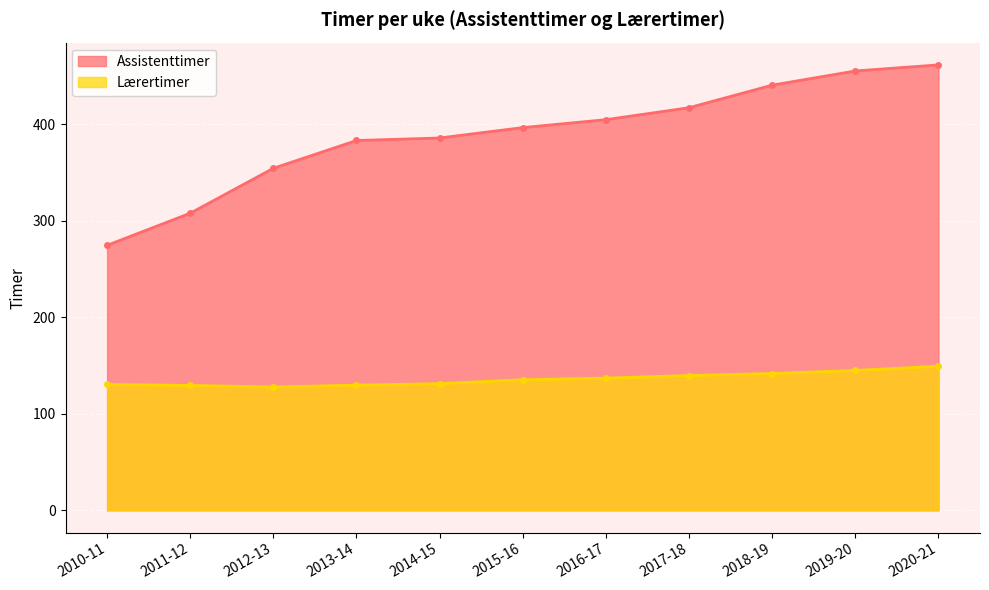

Which series has the widest spread of values?

Assistenttimer